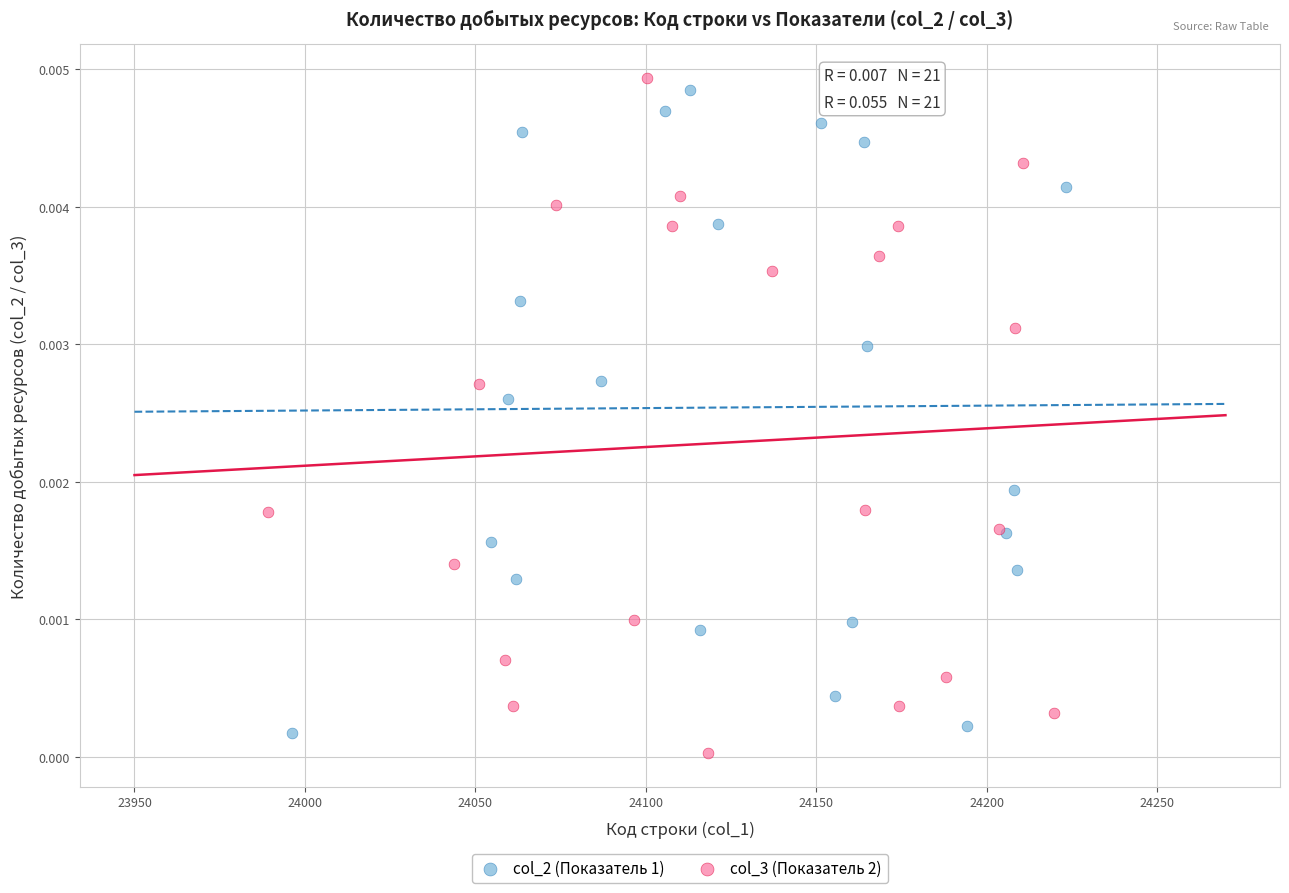

What are all the series names shown in the legend?

col_2 (Показатель 1), col_3 (Показатель 2)